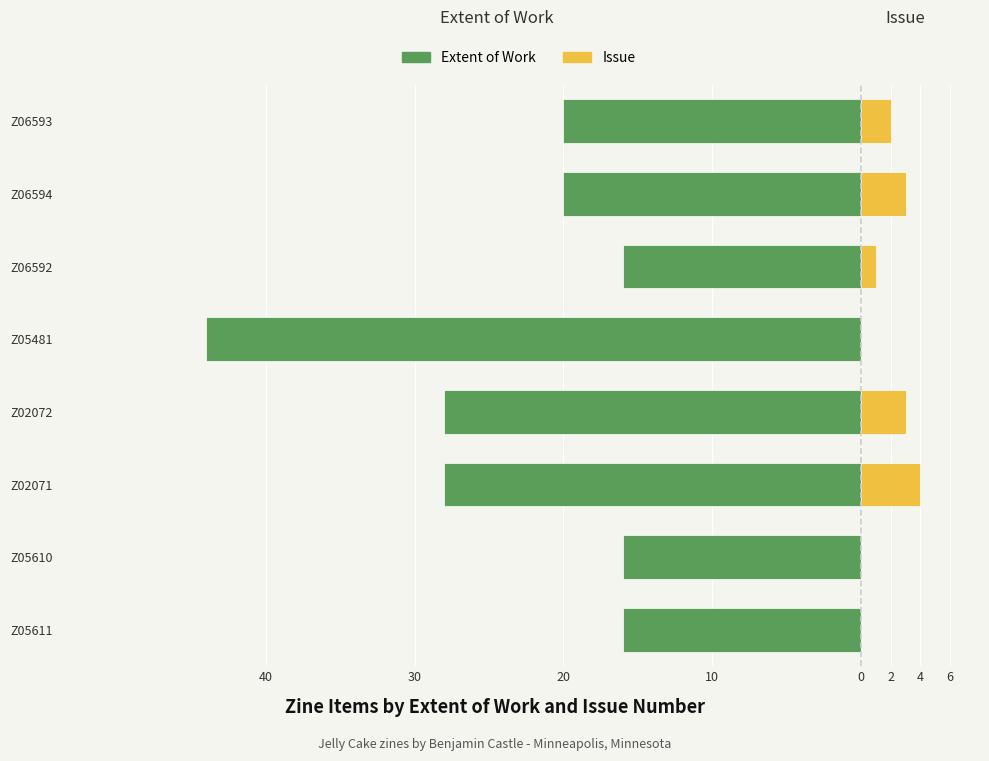

The Extent of Work series shows -41 at Z02072. True or false?

False